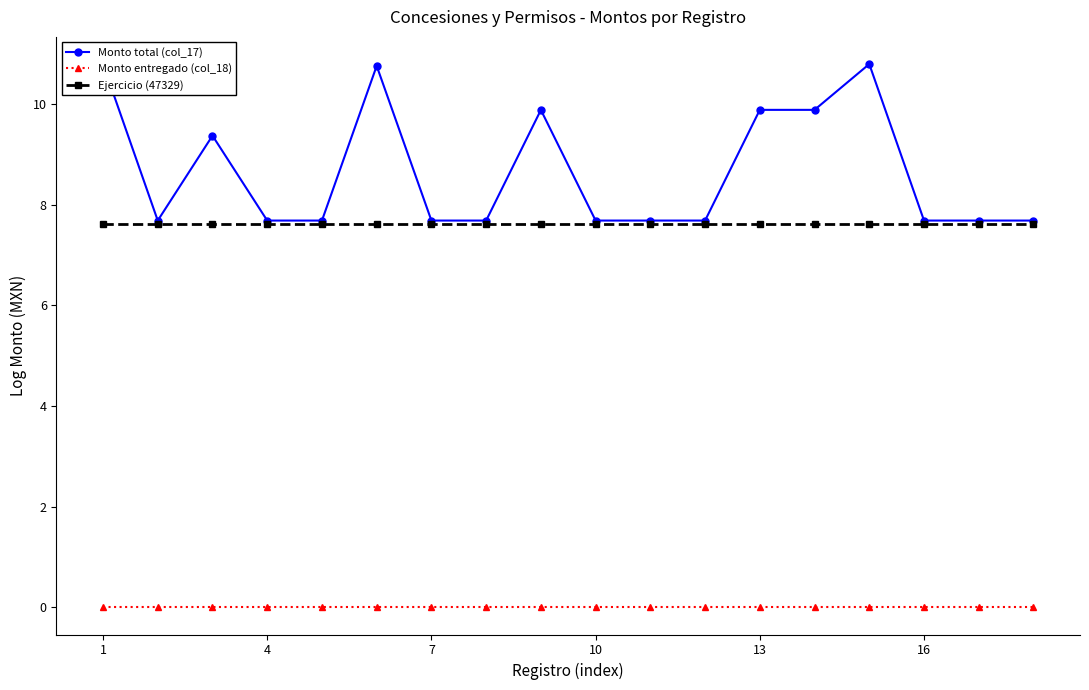

Is it true that Monto entregado (col_18) equals 0.0 at 10?

True